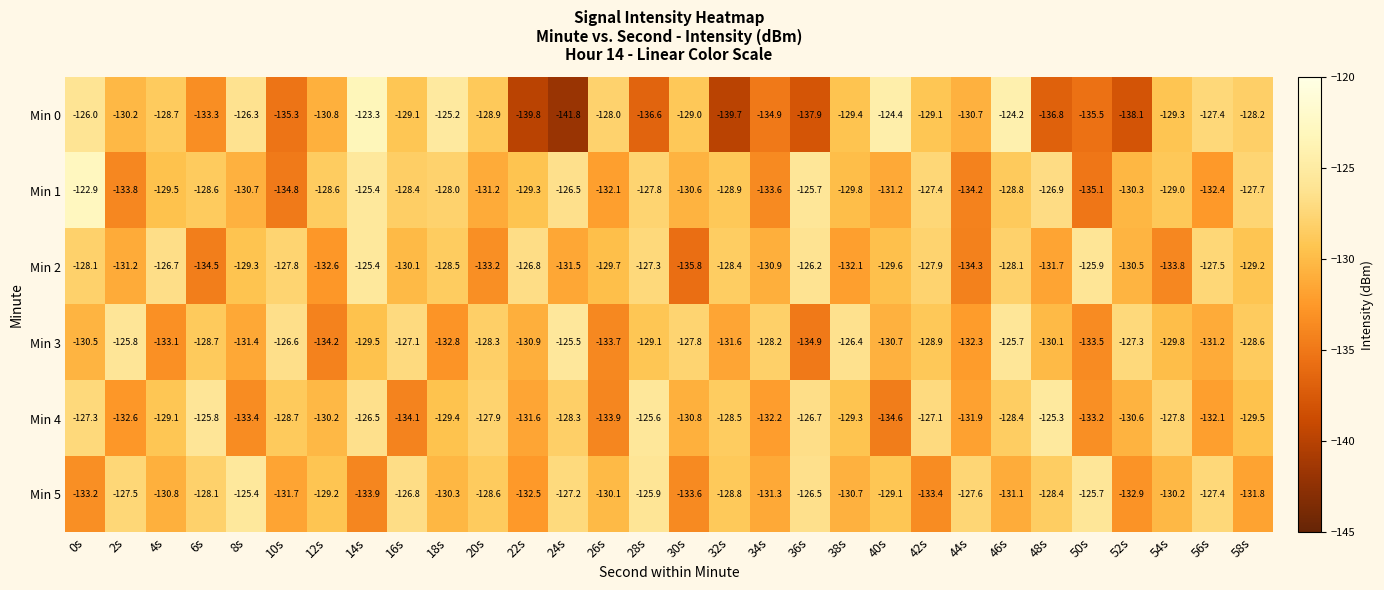

Which series has the largest range (max minus min)?

Min 0